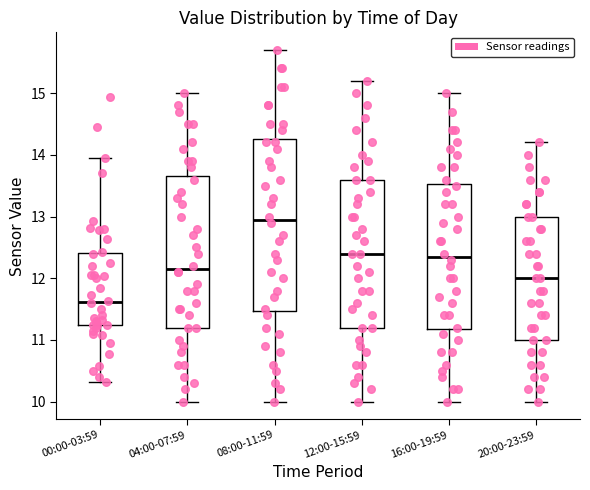

Comparing the boxes themselves (not the whiskers), which one is the tallest?

08:00-11:59